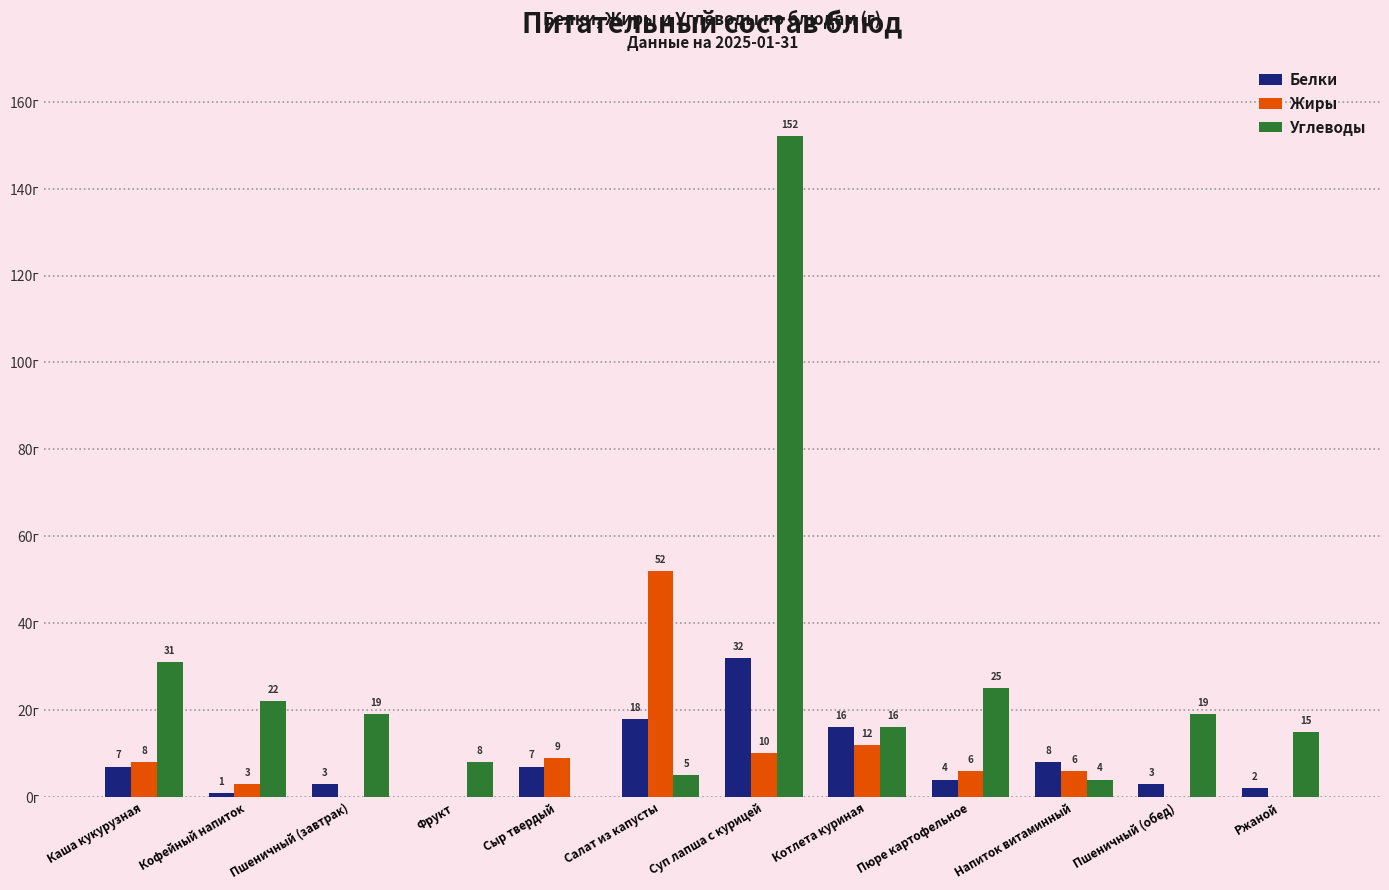

Where is Жиры nearest to the value 26?

Котлета куриная